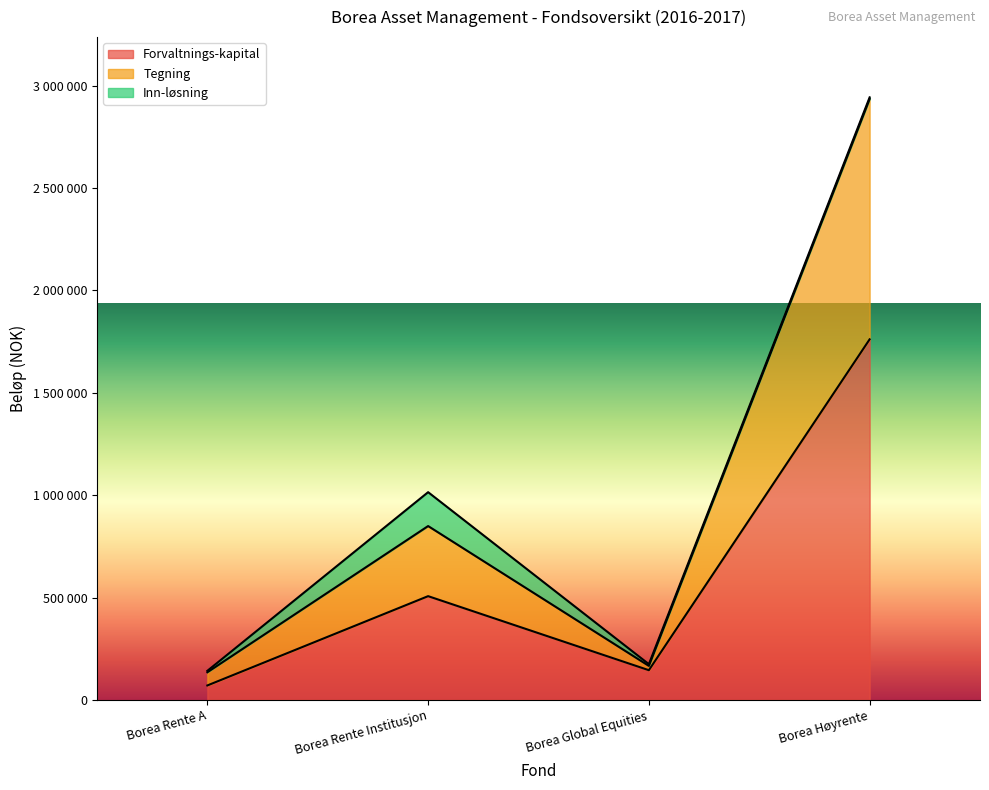

True or false: Tegning has a value of 73625 at Borea Rente A.

False